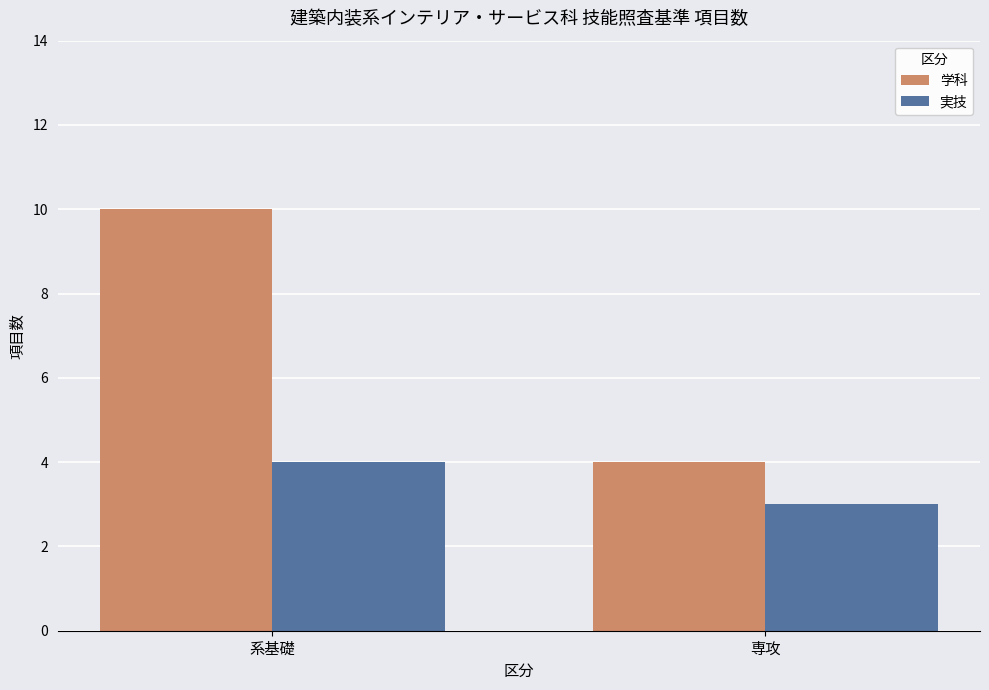

Rank the series by their maximum value, from highest to lowest.

学科, 実技